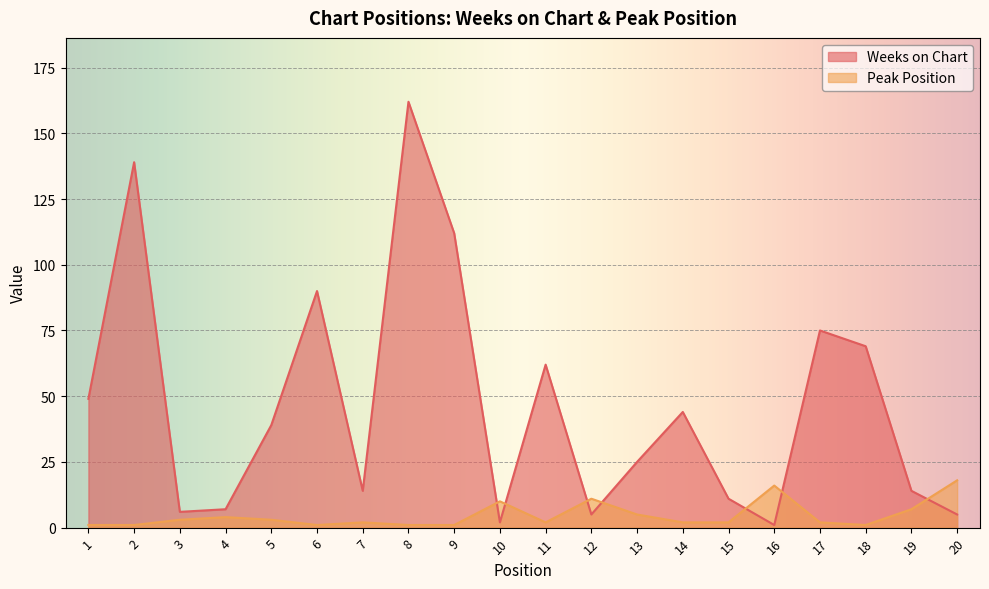

Rank the categories by Peak Position value from lowest to highest.

1, 2, 6, 8, 9, 18, 7, 11, 14, 15, 17, 3, 5, 4, 13, 19, 10, 12, 16, 20